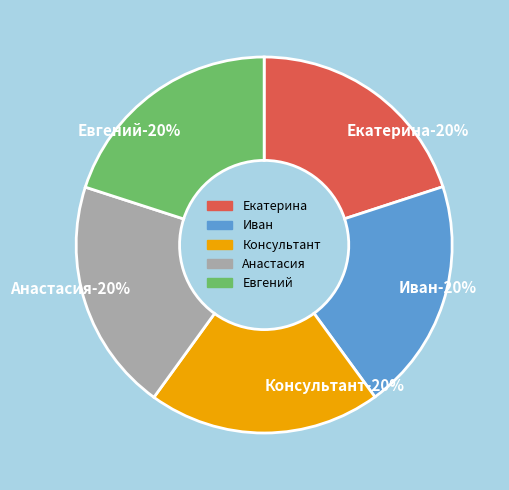

Combined, do Евгений and Консультант account for over 50%?

No